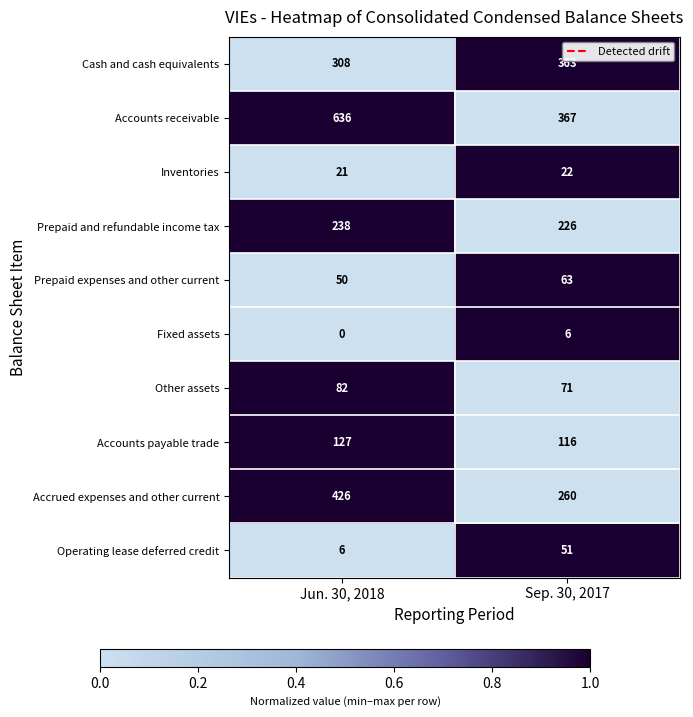

Reading left to right, list all the values displayed in this chart.

Cash and cash equivalents: Jun. 30, 2018=308	Sep. 30, 2017=363
Accounts receivable: Jun. 30, 2018=636	Sep. 30, 2017=367
Inventories: Jun. 30, 2018=21	Sep. 30, 2017=22
Prepaid and refundable income tax: Jun. 30, 2018=238	Sep. 30, 2017=226
Prepaid expenses and other current: Jun. 30, 2018=50	Sep. 30, 2017=63
Fixed assets: Jun. 30, 2018=0	Sep. 30, 2017=6
Other assets: Jun. 30, 2018=82	Sep. 30, 2017=71
Accounts payable trade: Jun. 30, 2018=127	Sep. 30, 2017=116
Accrued expenses and other current: Jun. 30, 2018=426	Sep. 30, 2017=260
Operating lease deferred credit: Jun. 30, 2018=6	Sep. 30, 2017=51